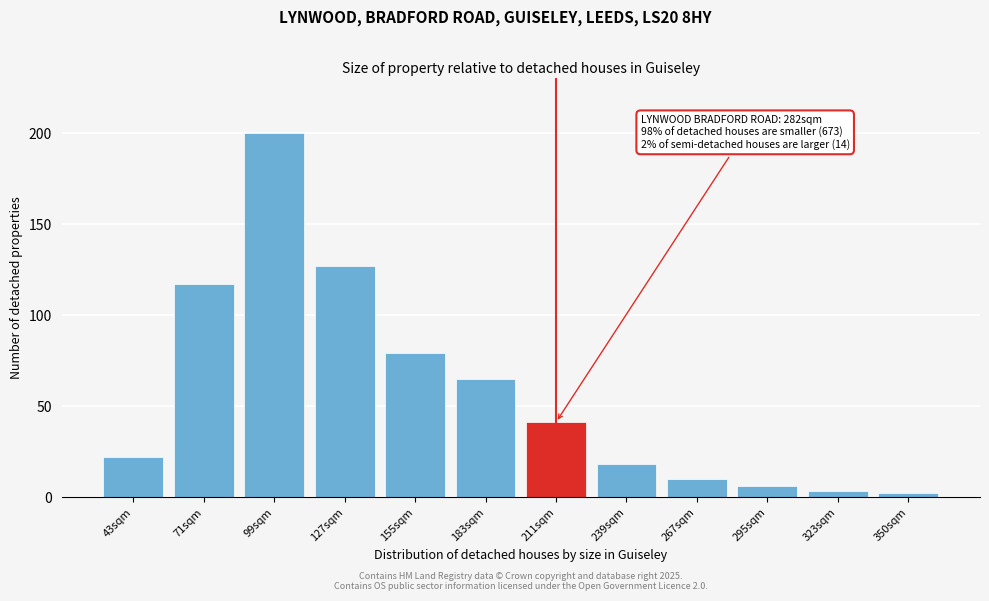

Reading right to left, what are all the values shown in this chart?

350sqm=2	323sqm=3	295sqm=6	267sqm=10	239sqm=18	211sqm=41	183sqm=65	155sqm=79	127sqm=127	99sqm=200	71sqm=117	43sqm=22